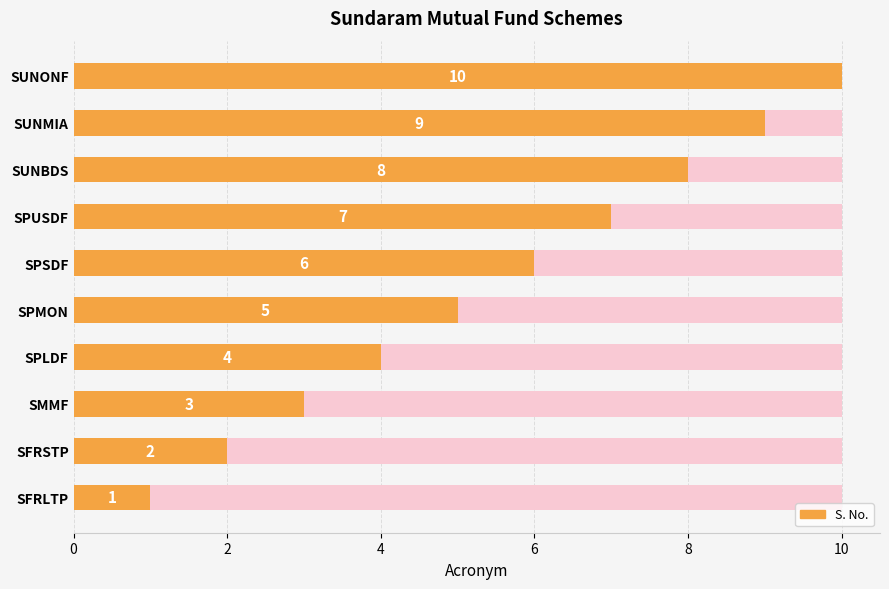

True or false: the data shows 2 at SMMF.

False